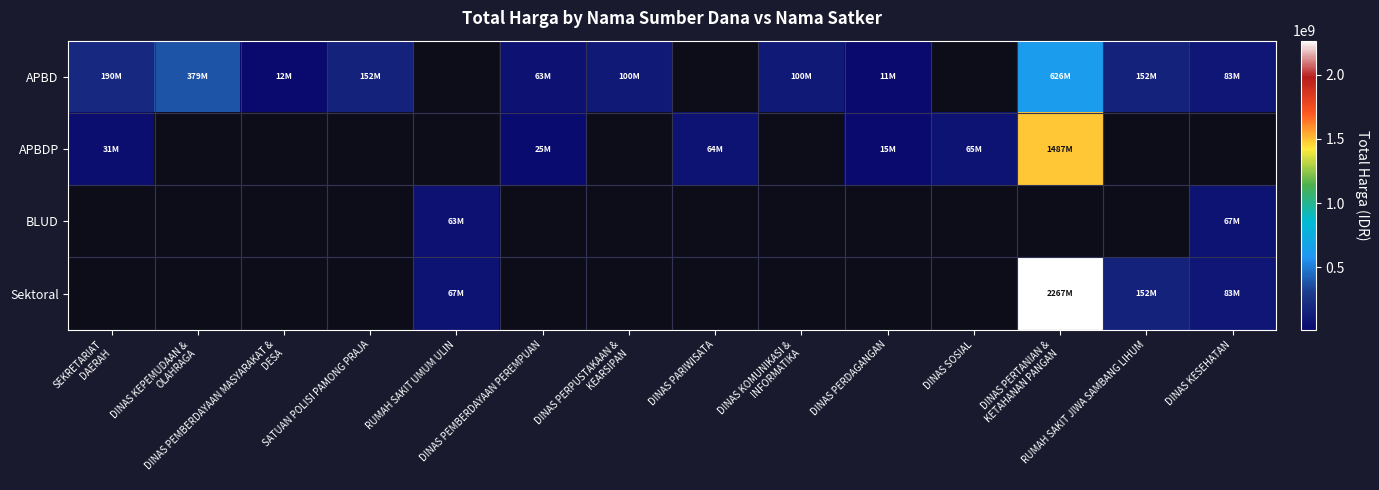

Count the number of data series in this chart.

4